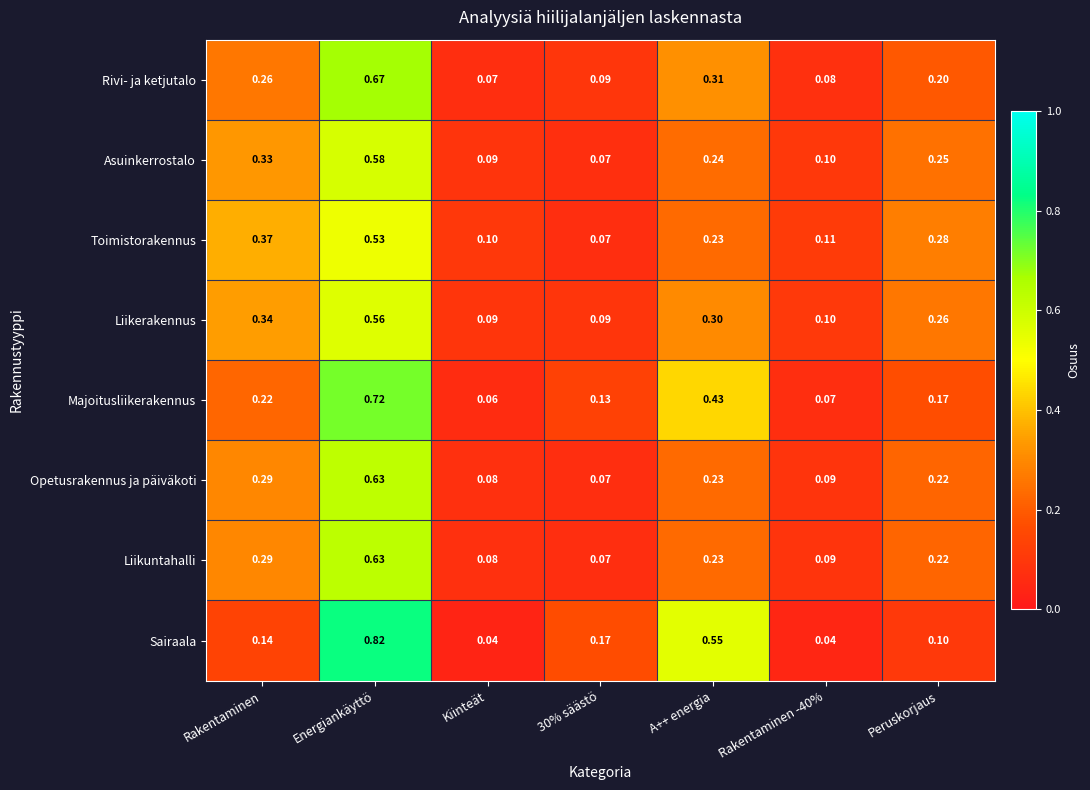

At which category does the chart reach its peak across all series?

Energiankäyttö